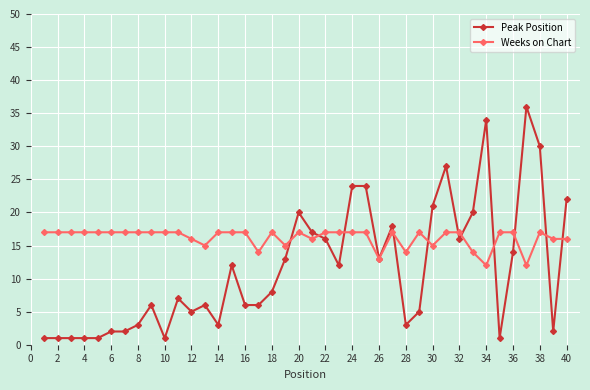

List the series in order of their overall mean, lowest first.

Peak Position, Weeks on Chart